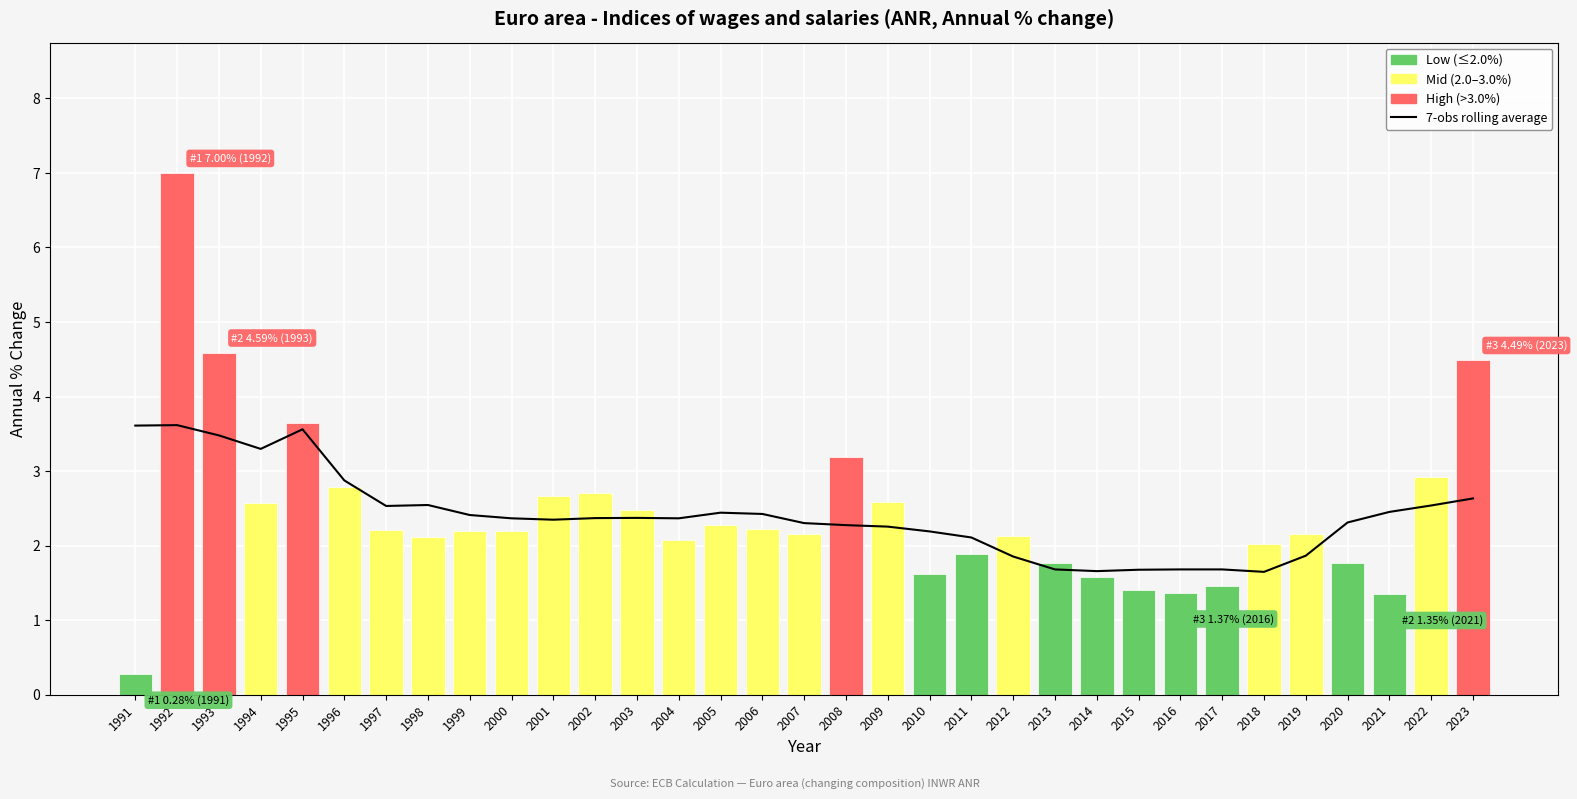

Count the number of categories in the chart.

33